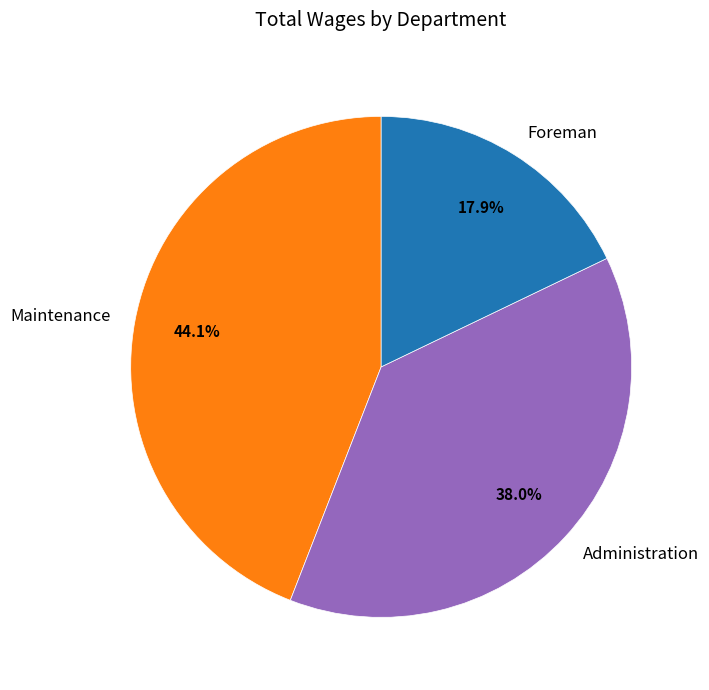

To the nearest percent, what is the difference between the largest and smallest slice percentages?

26%